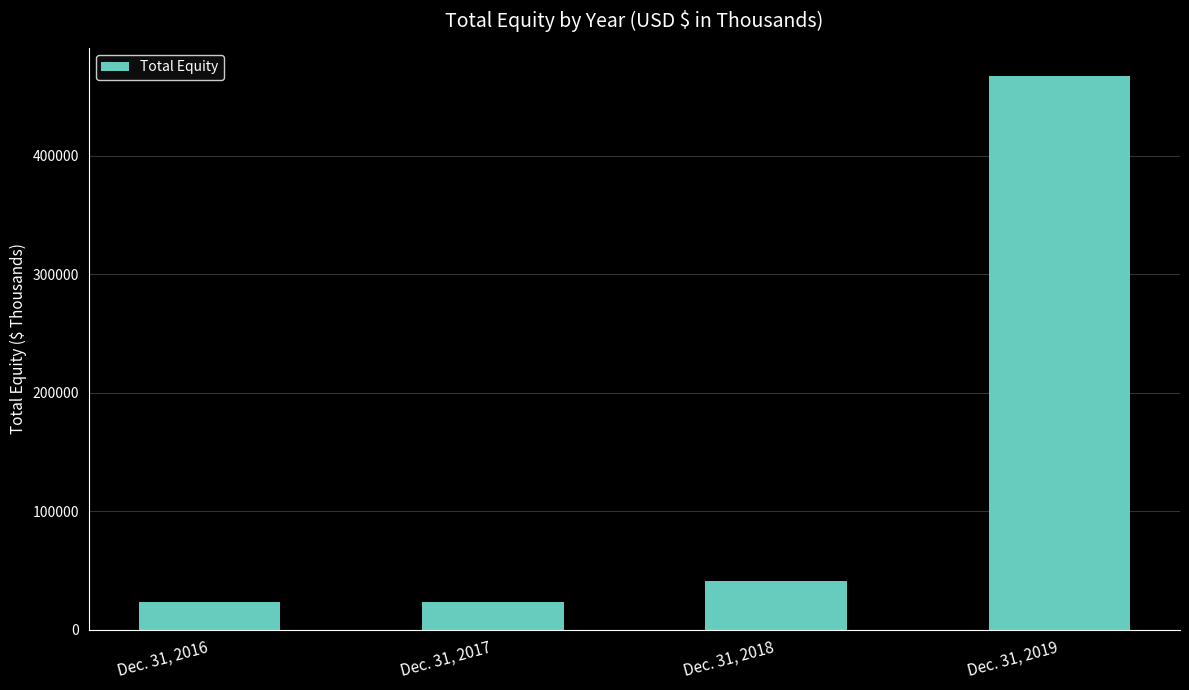

Are the bars horizontal?

No